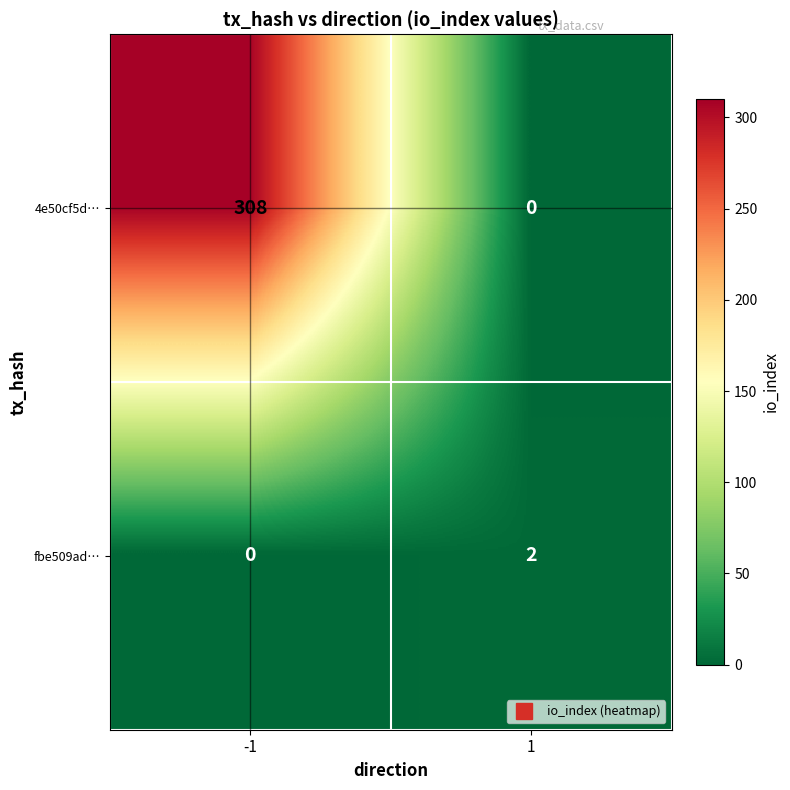

Between -1 and 1, which series saw the biggest shift?

4e50cf5d…